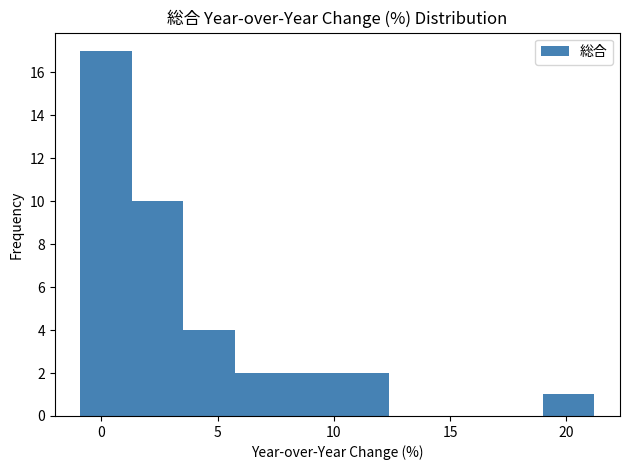

Reading left to right, list every bar in this chart as the range it spans on the x-axis followed by its height. Neither the bar edges nor the heights are printed on the chart, so give them approximately, as read against the axes.

-1.0 to 1.5: 17
1.5 to 3.5: 10
3.5 to 5.5: 4
5.5 to 8.0: 2
8.0 to 10.0: 2
10.0 to 12.5: 2
12.5 to 14.5: 0
14.5 to 17.0: 0
17.0 to 19.0: 0
19.0 to 21.0: 1